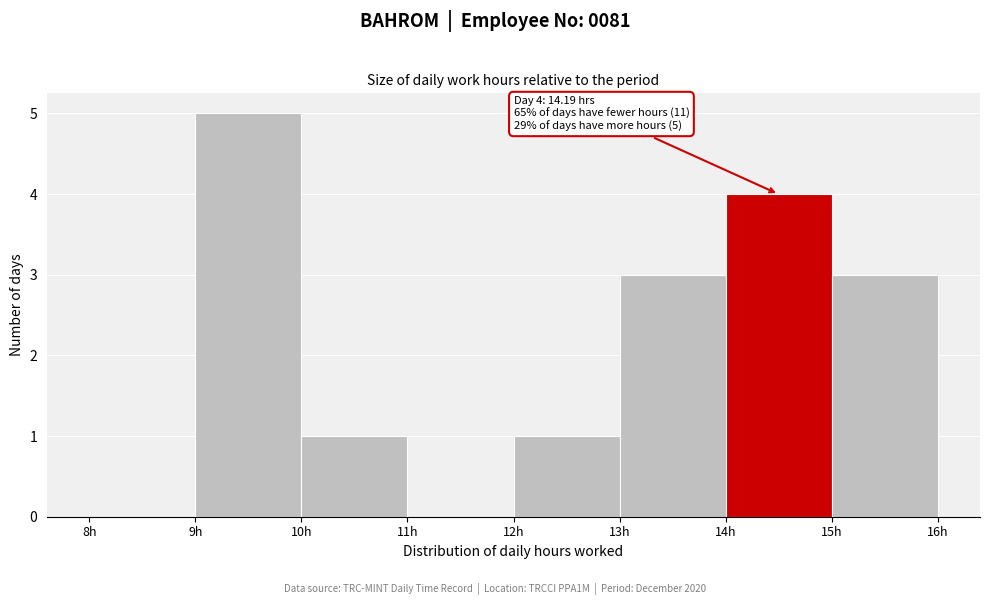

Which range on the x-axis has the tallest bar?

9 to 10